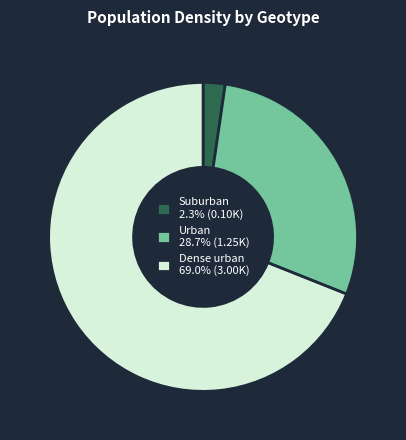

Combined, do Urban 28.7% (1.25K) and Dense urban 69.0% (3.00K) account for over 50%?

Yes